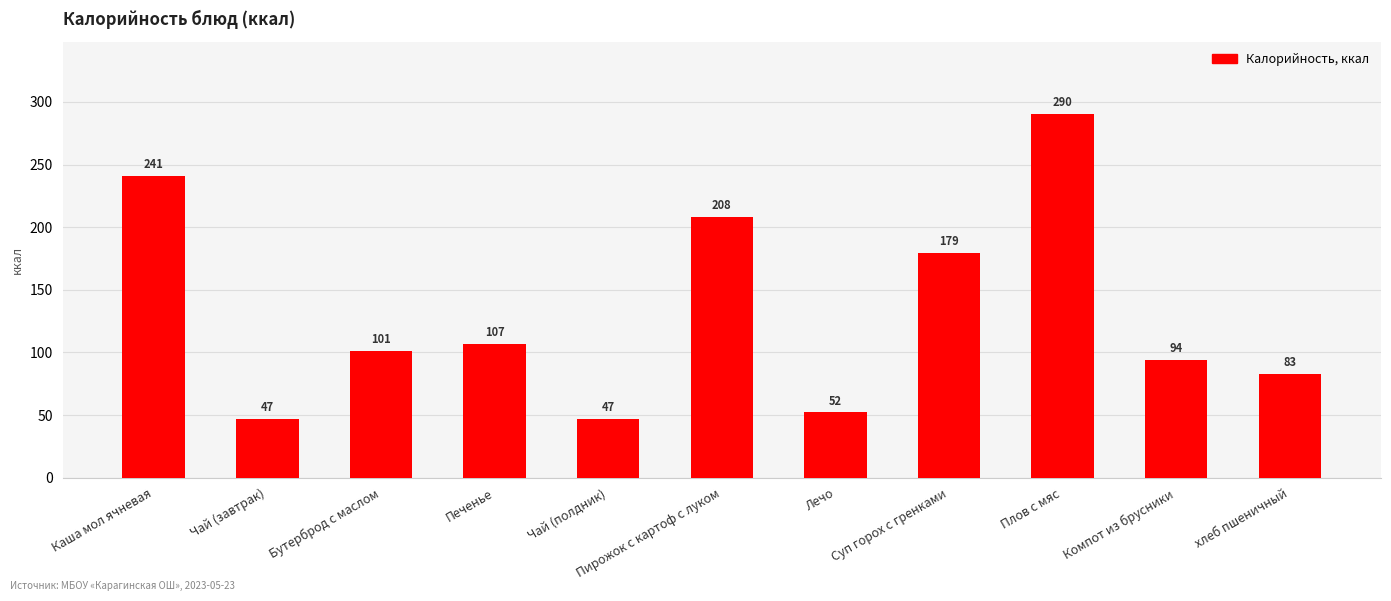

What is the sum of the values at Суп горох с гренками and Бутерброд с маслом?

280